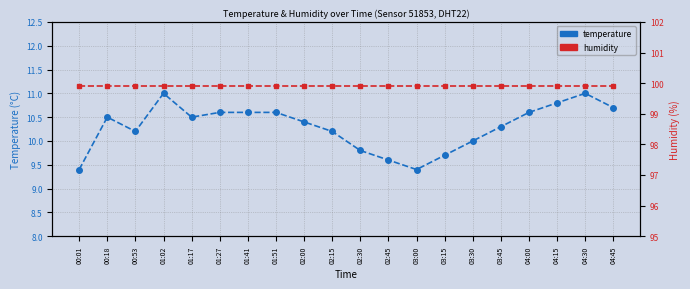

What is the label of the 4th point from the right?

04:00